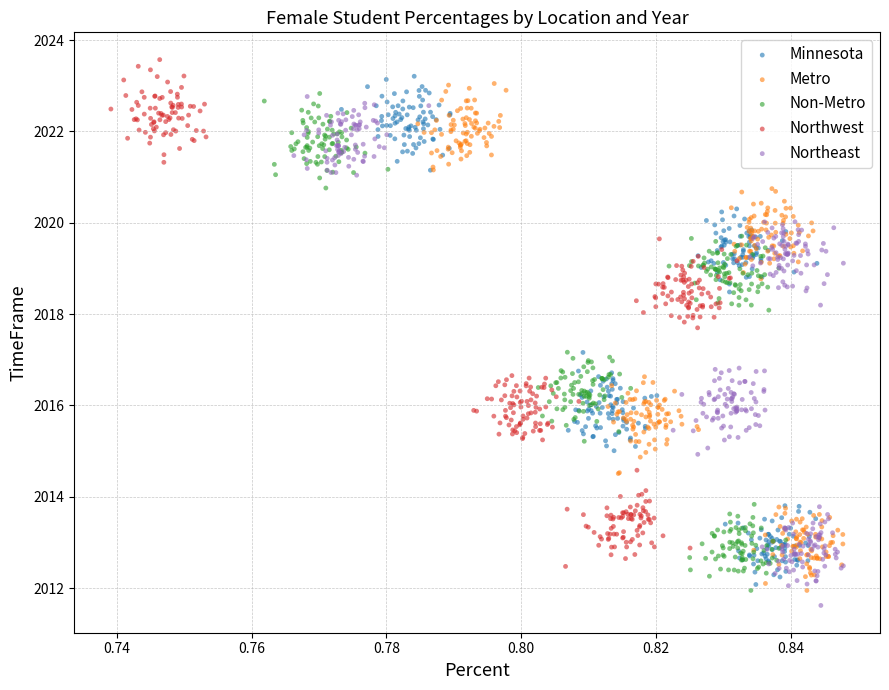

What are all the series names shown in the legend?

Minnesota, Metro, Non-Metro, Northwest, Northeast